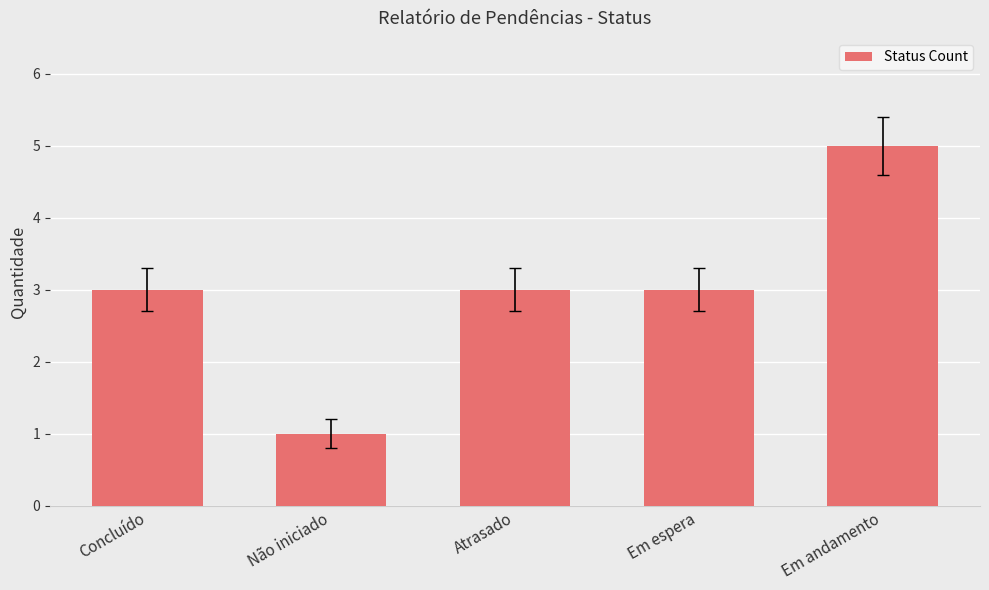

What is the change in value from Não iniciado to Em andamento?

+4